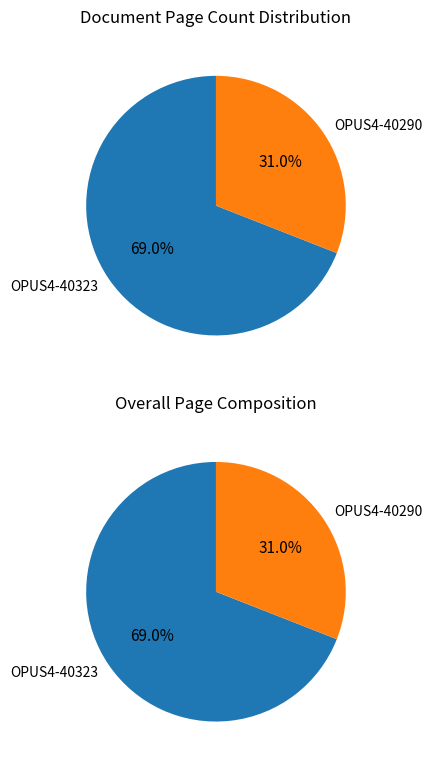

Does OPUS4-40323 account for over 50% of the chart?

Yes